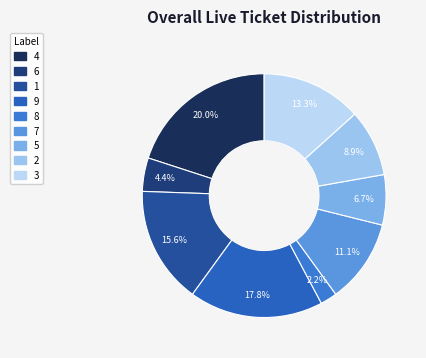

What is the change in value from 1 to 7?

-2